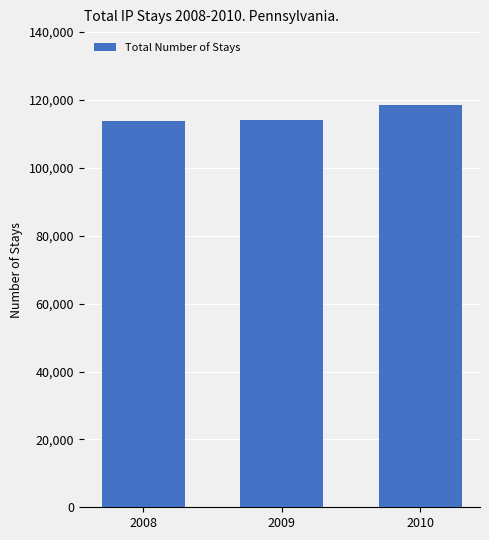

Approximately how many times larger is the value at 2008 compared to 2010?

1.0